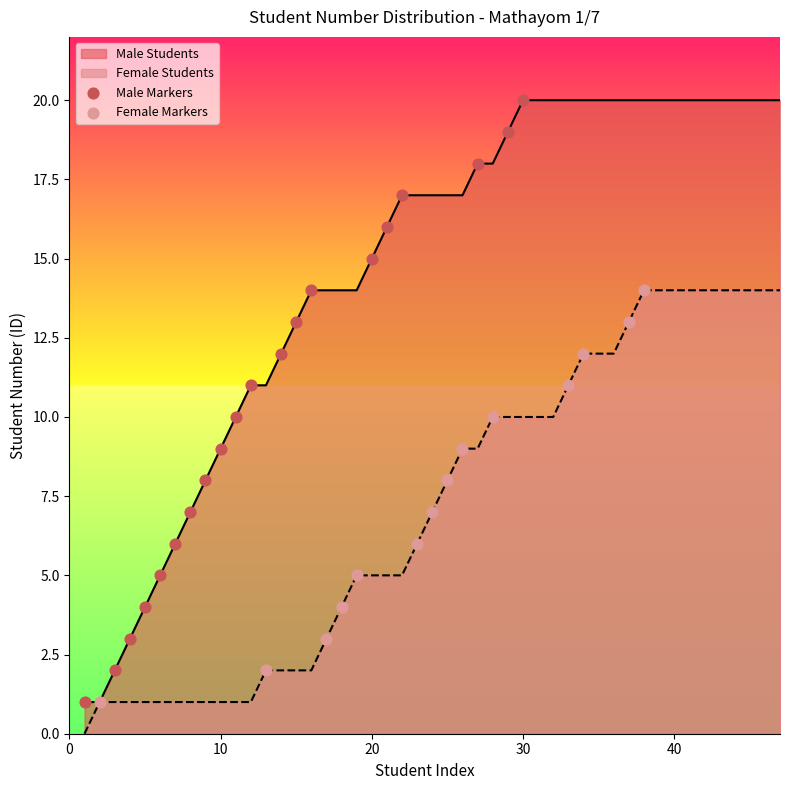

What is the change in value from 2 to 14?

+12